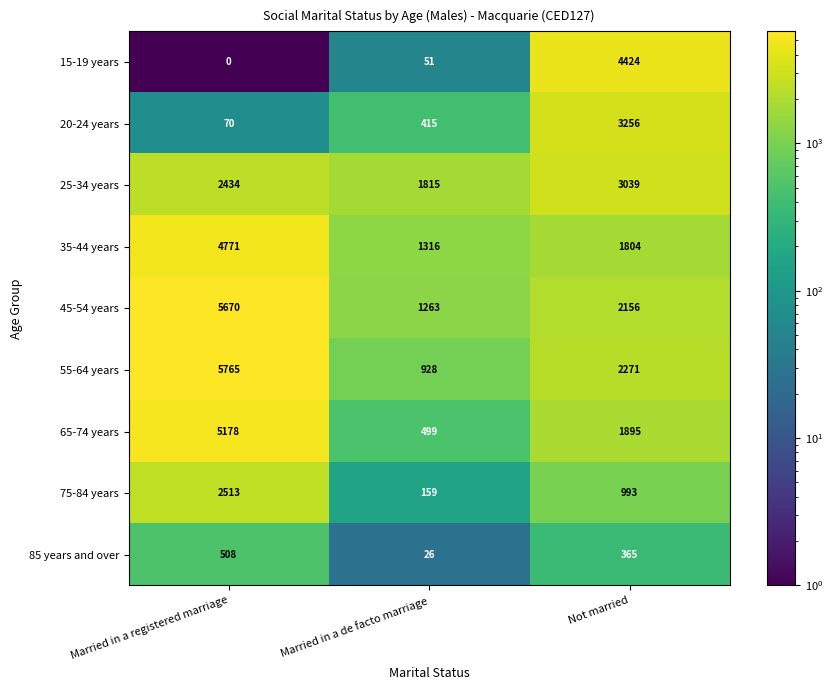

What is the average value of the 35-44 years series?

2630